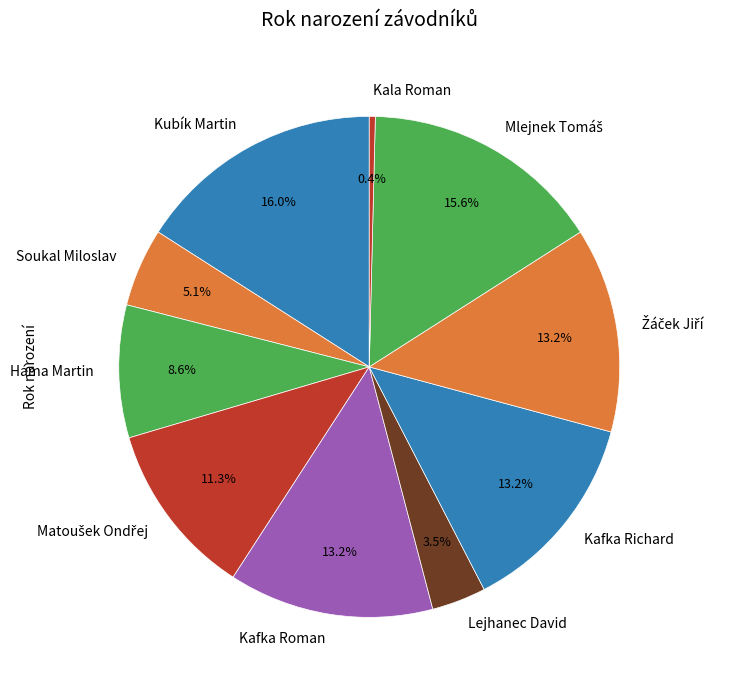

What is the ratio of the value at Kubík Martin to the value at Lejhanec David?

4.6